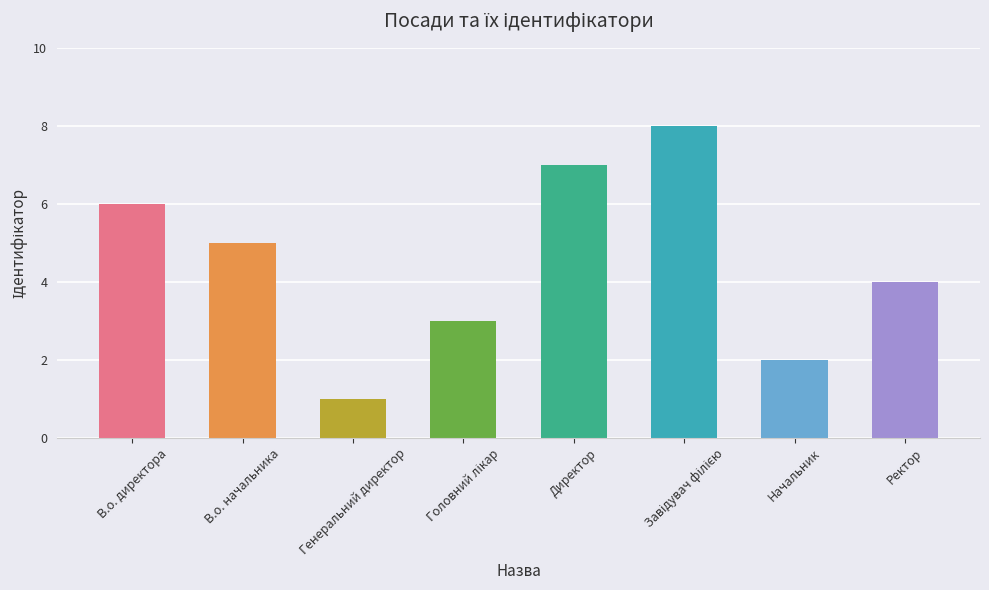

At which label does the data first exceed 5?

В.о. директора